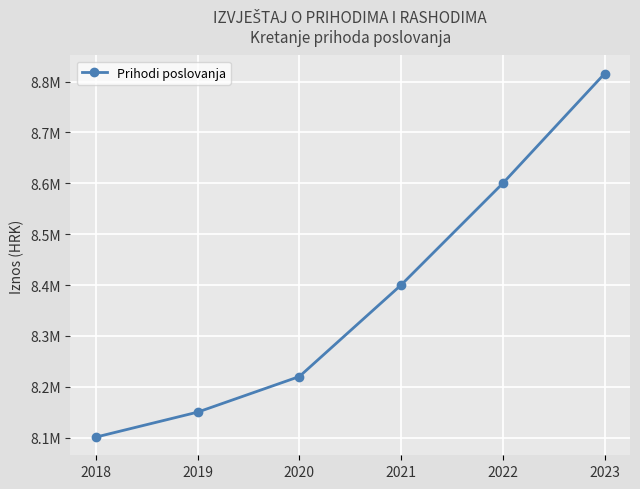

Reading left to right, list all the values displayed in this chart.

2018=8100901	2019=8150000	2020=8220000	2021=8400000	2022=8600000	2023=8815591